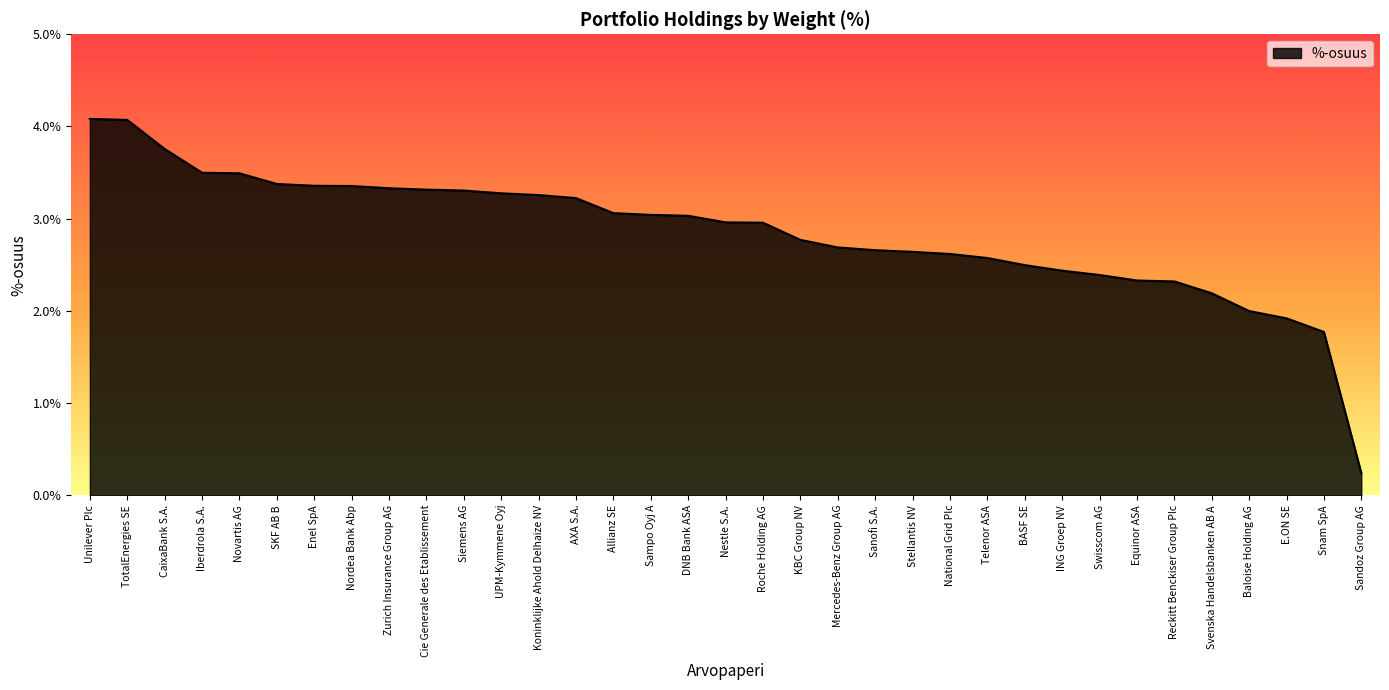

The chart shows a value of 1.8 at Nordea Bank Abp. True or false?

False